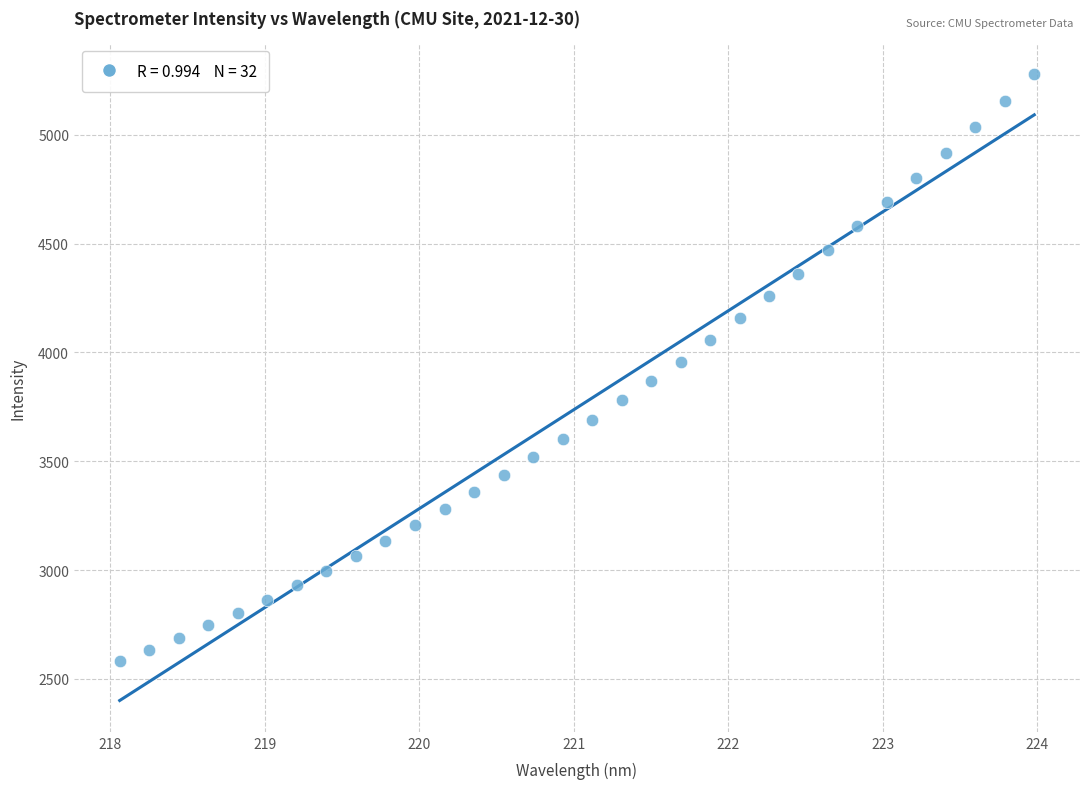

What is the range of Y values (max minus min)?

2698.3